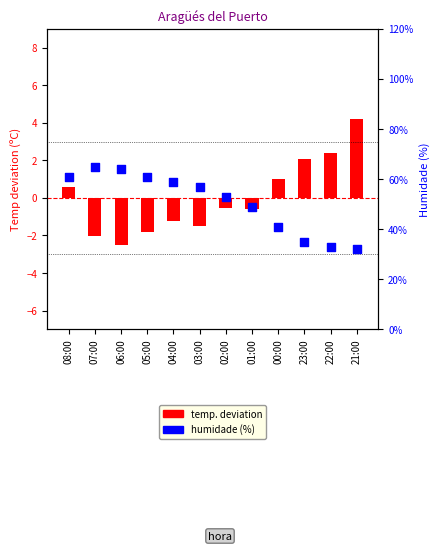

Which series has the widest spread of Y values?

Humidade (%)